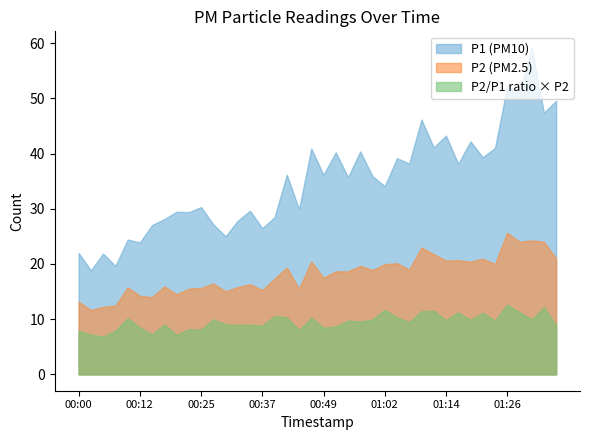

True or false: P2 and P1 cross at least once.

False